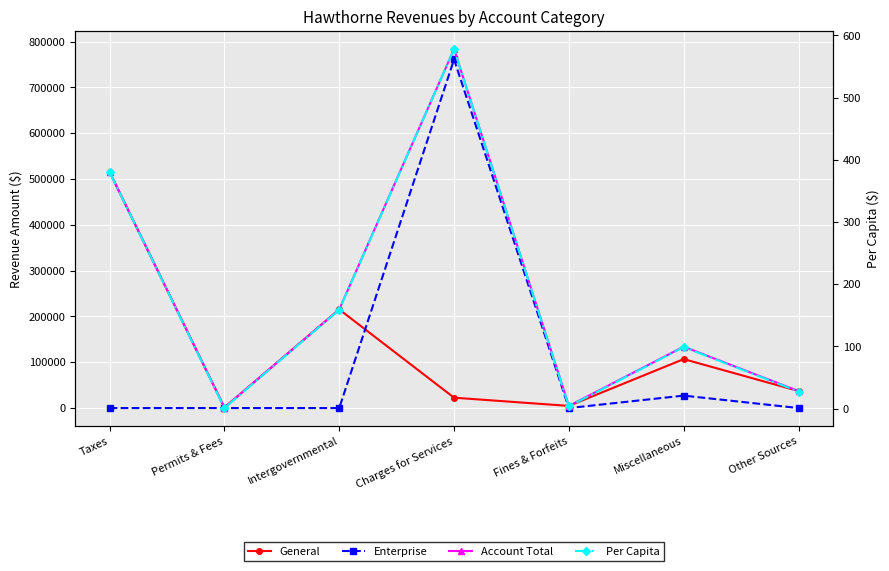

Is this an area chart (filled region under the line)?

No